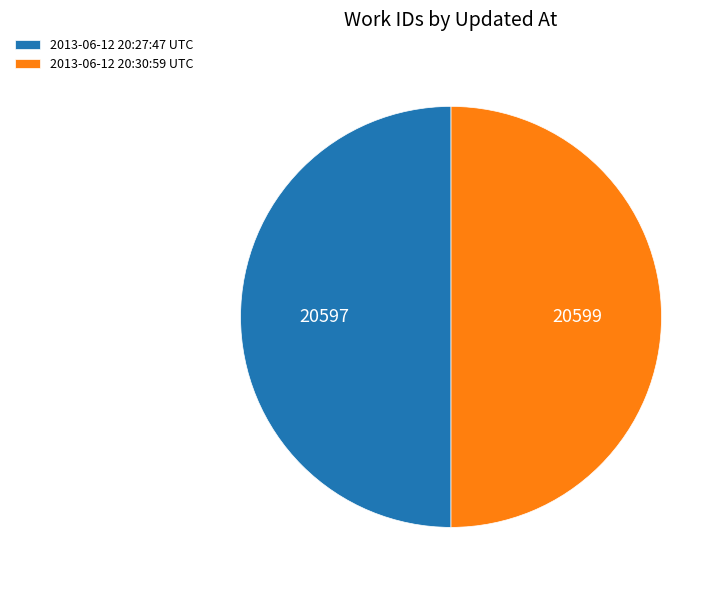

Approximately how many times larger is the value at 2013-06-12 20:30:59 UTC compared to 2013-06-12 20:27:47 UTC?

1.0